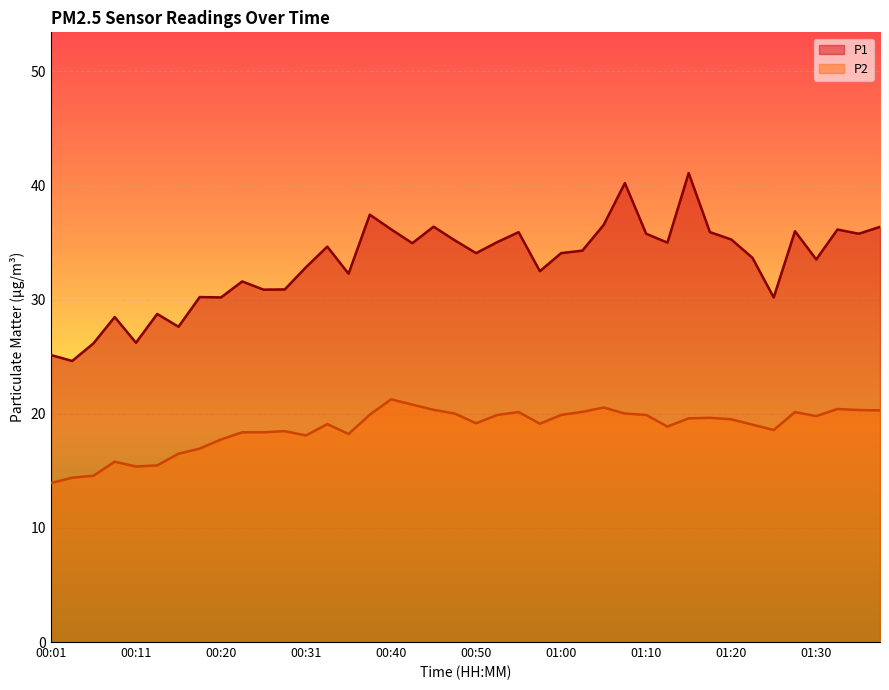

What is the label of the 28th point from the left?

01:07